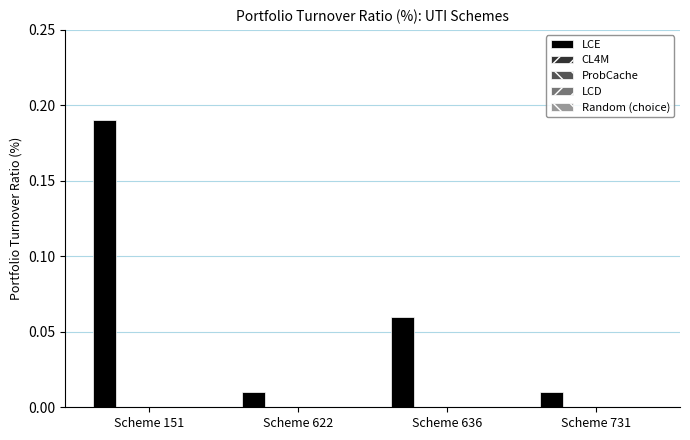

What is the sum of all values?

0.3